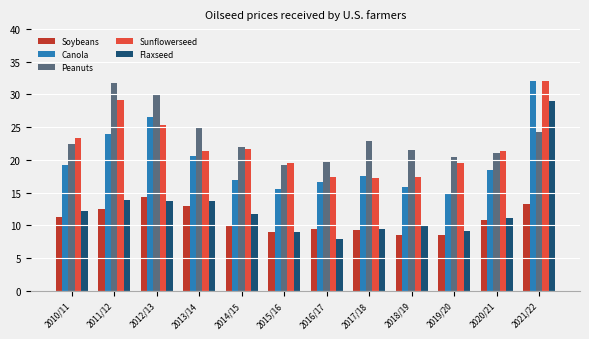

Which series has the widest spread of values?

Flaxseed